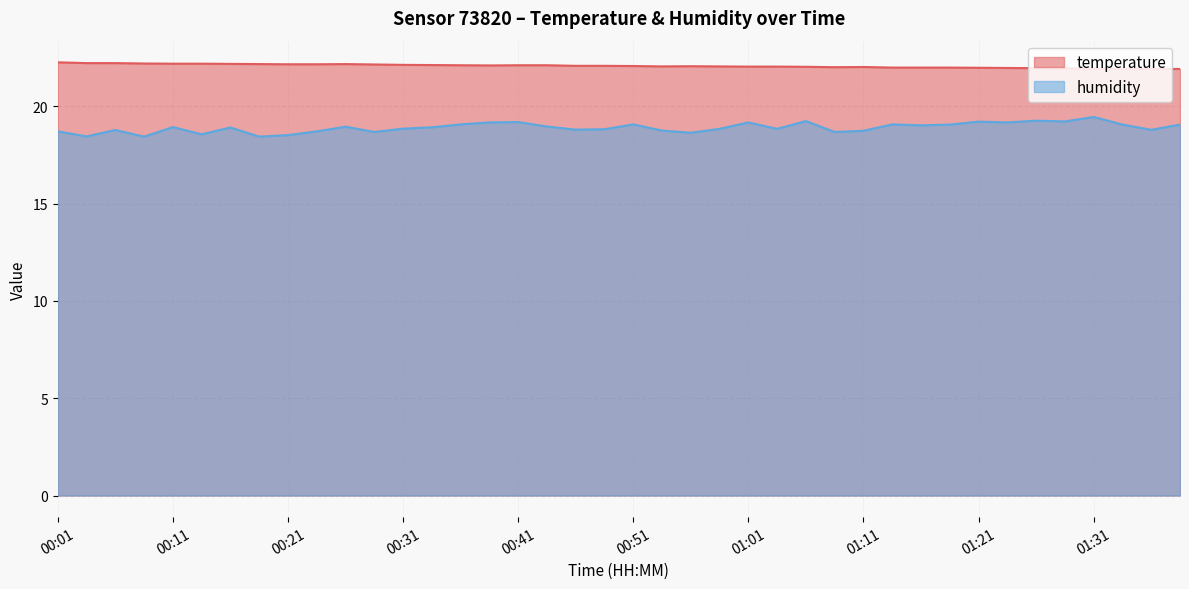

What is the label of the 23rd point from the left?

00:56